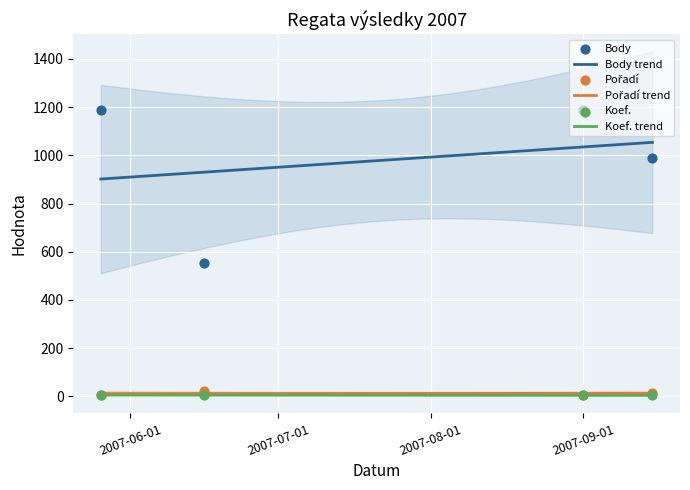

Which series reaches the maximum Y coordinate?

Body